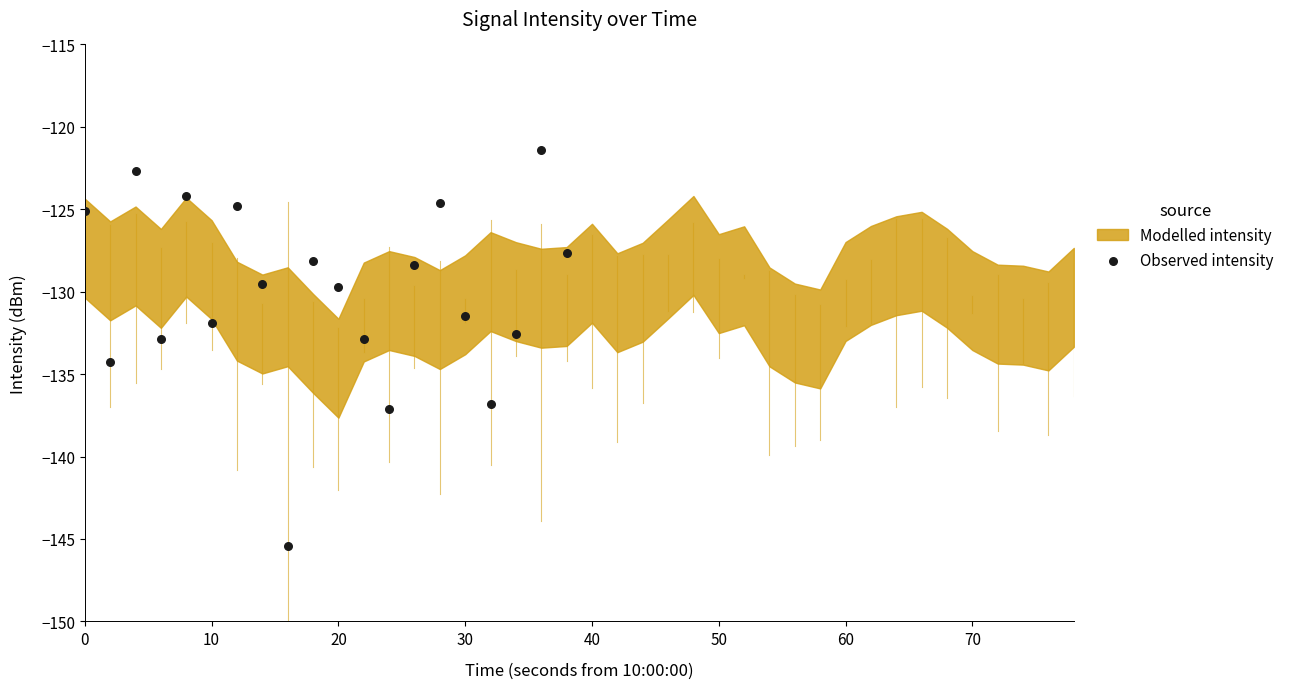

What is the range of Y values (max minus min)?

24.1